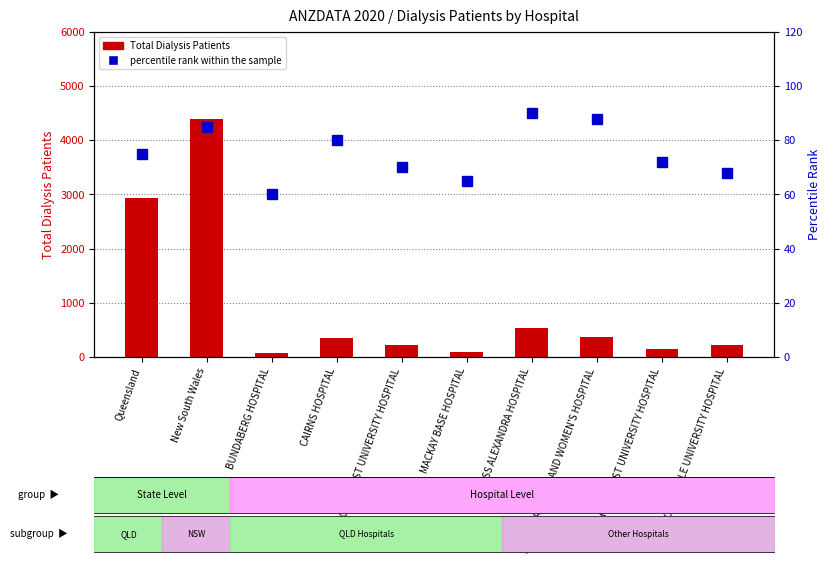

What is the label of the 2nd bar from the right?

SUNSHINE COAST UNIVERSITY HOSPITAL